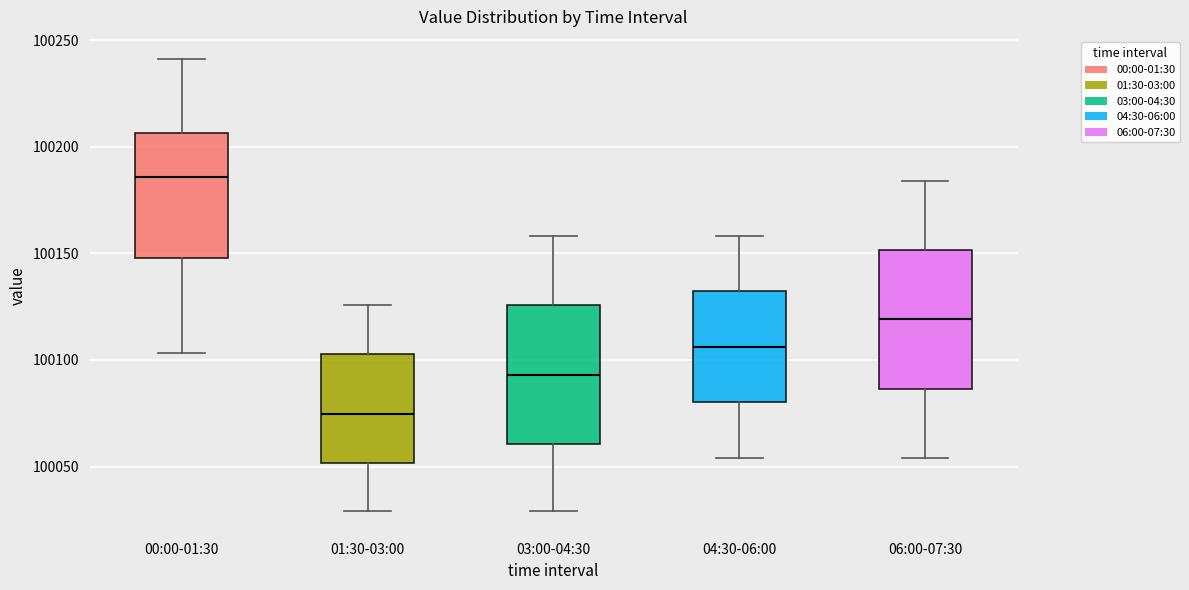

Reading left to right, transcribe this box plot: for each box, give where its median line is, the range the box spans, and where its two whiskers end, as read against the y-axis. The values are not printed on the chart, so give them approximately, as read against the axis.

00:00-01:30: median 100185, box 100150 to 100205, whiskers 100105 to 100240
01:30-03:00: median 100075, box 100050 to 100105, whiskers 100030 to 100125
03:00-04:30: median 100095, box 100060 to 100125, whiskers 100030 to 100160
04:30-06:00: median 100105, box 100080 to 100130, whiskers 100055 to 100160
06:00-07:30: median 100120, box 100085 to 100150, whiskers 100055 to 100185